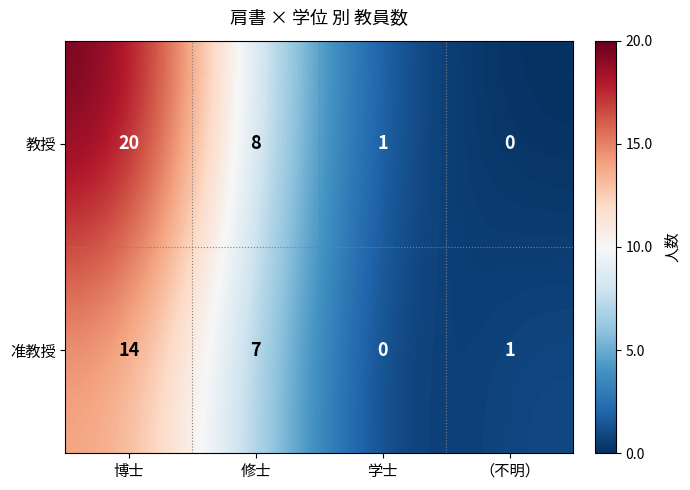

The 教授 series shows 12 at 修士. True or false?

False